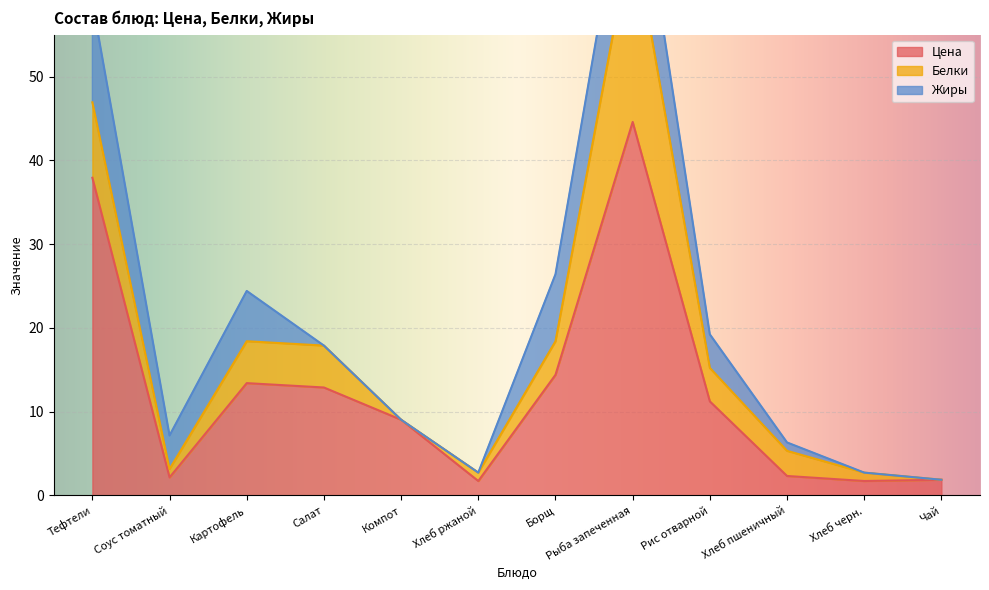

At which category is the sum across all series the highest?

Рыба запеченная